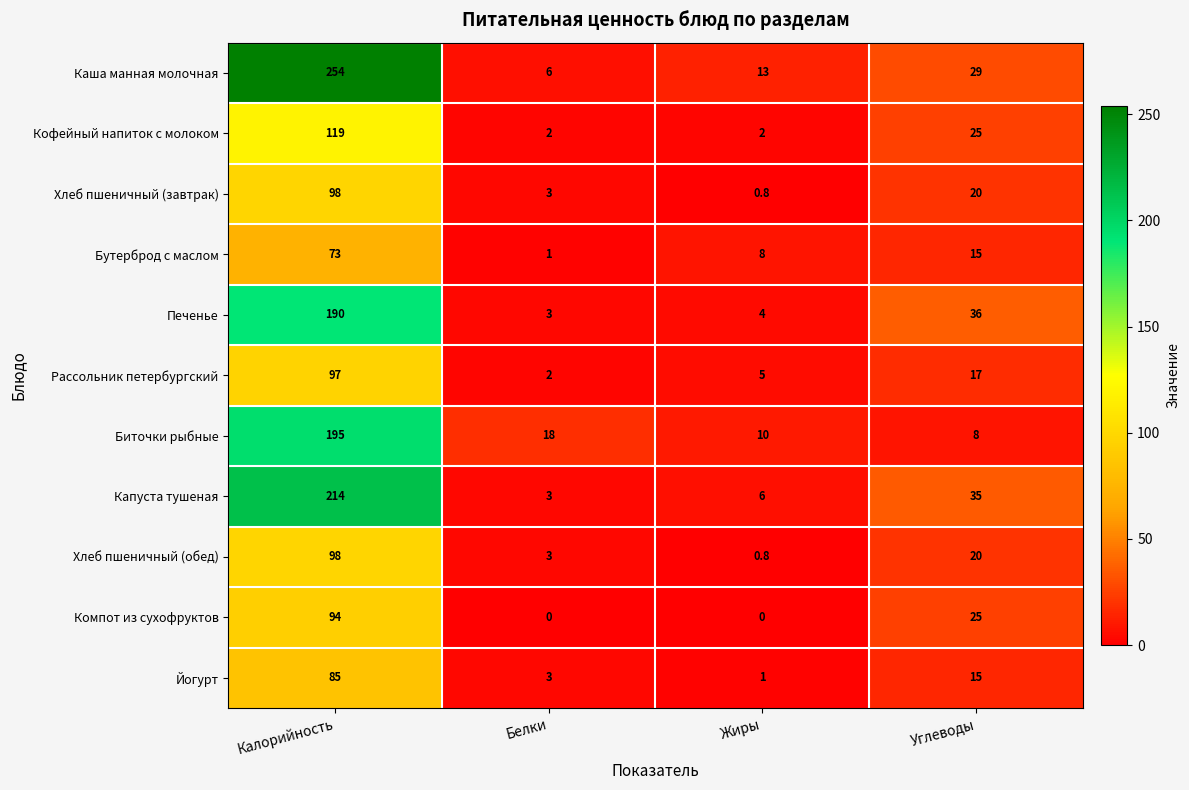

List the labels in order of Йогурт value, smallest first.

Жиры, Белки, Углеводы, Калорийность